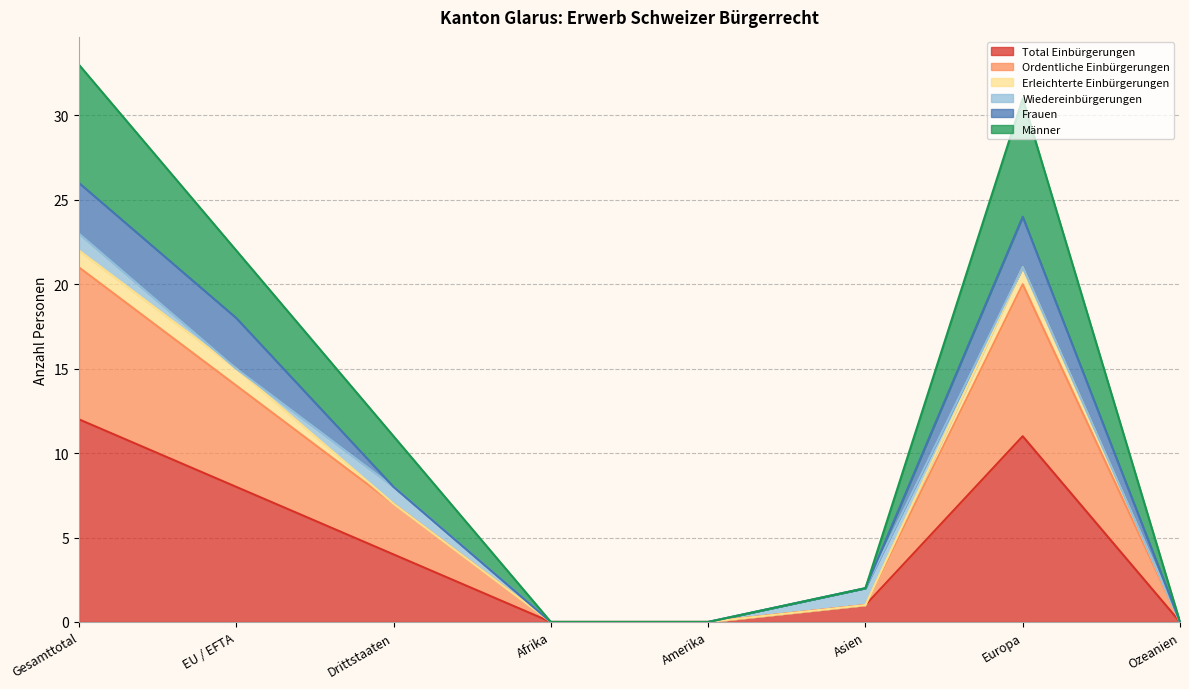

How many values in the Total Einbürgerungen series are below 4?

4